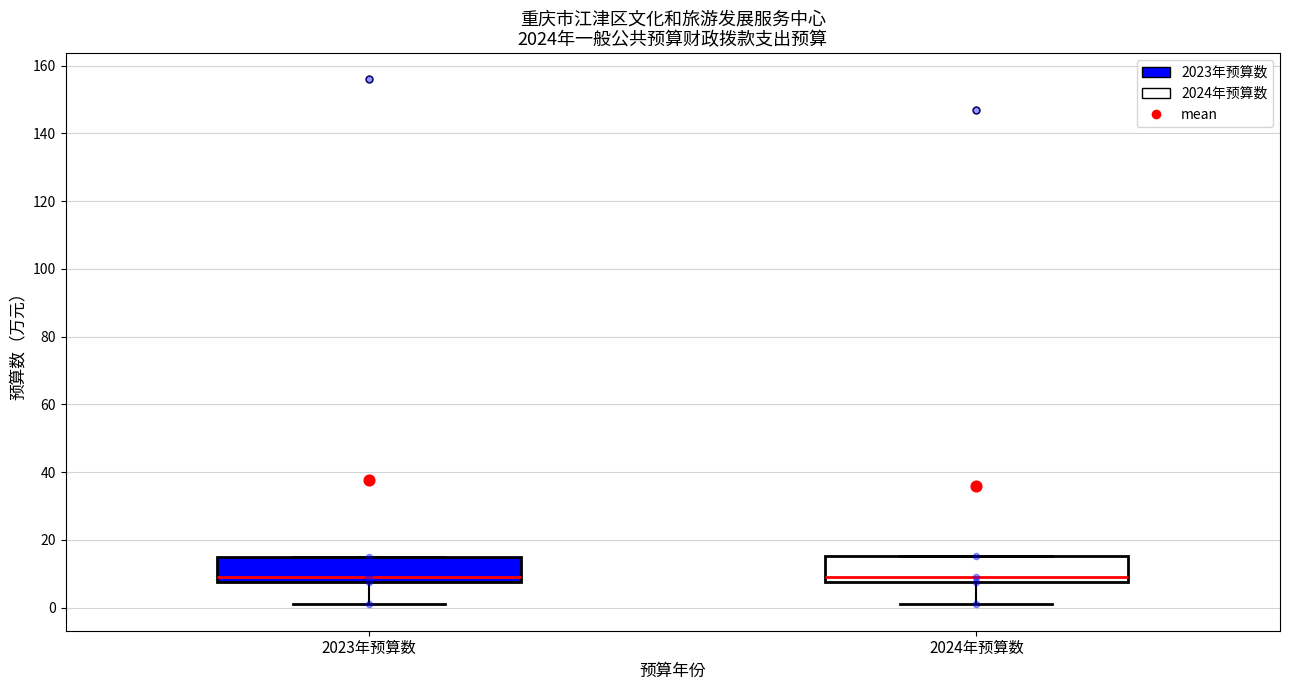

Where does the lower whisker of the box for 2024年预算数 end on the y-axis? The values are not printed on the chart, so give them approximately, as read against the axis.

0